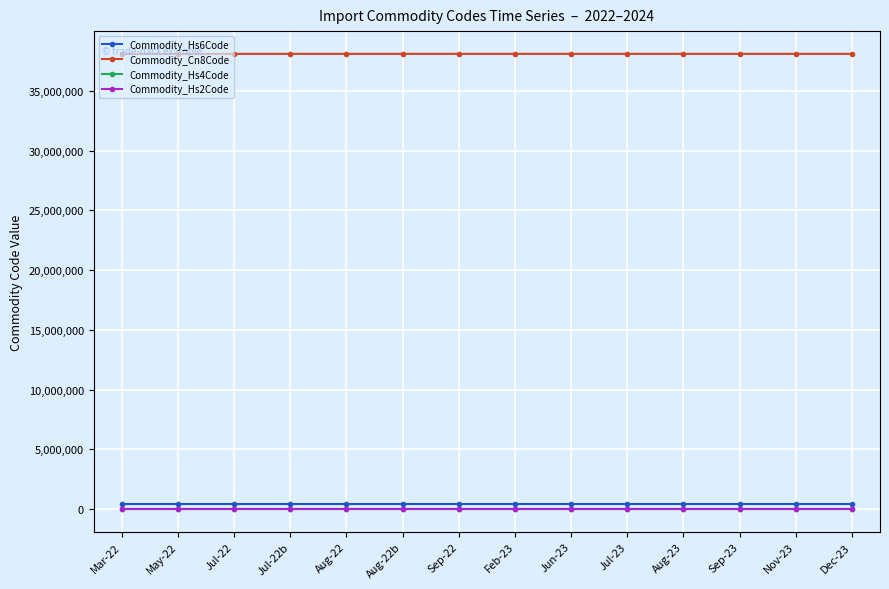

What is the label of the 7th point from the left?

Sep-22